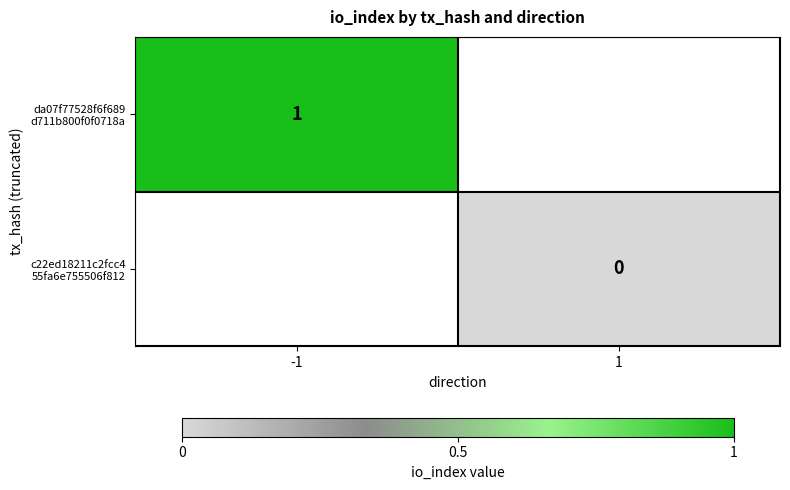

Count the number of categories in the chart.

2